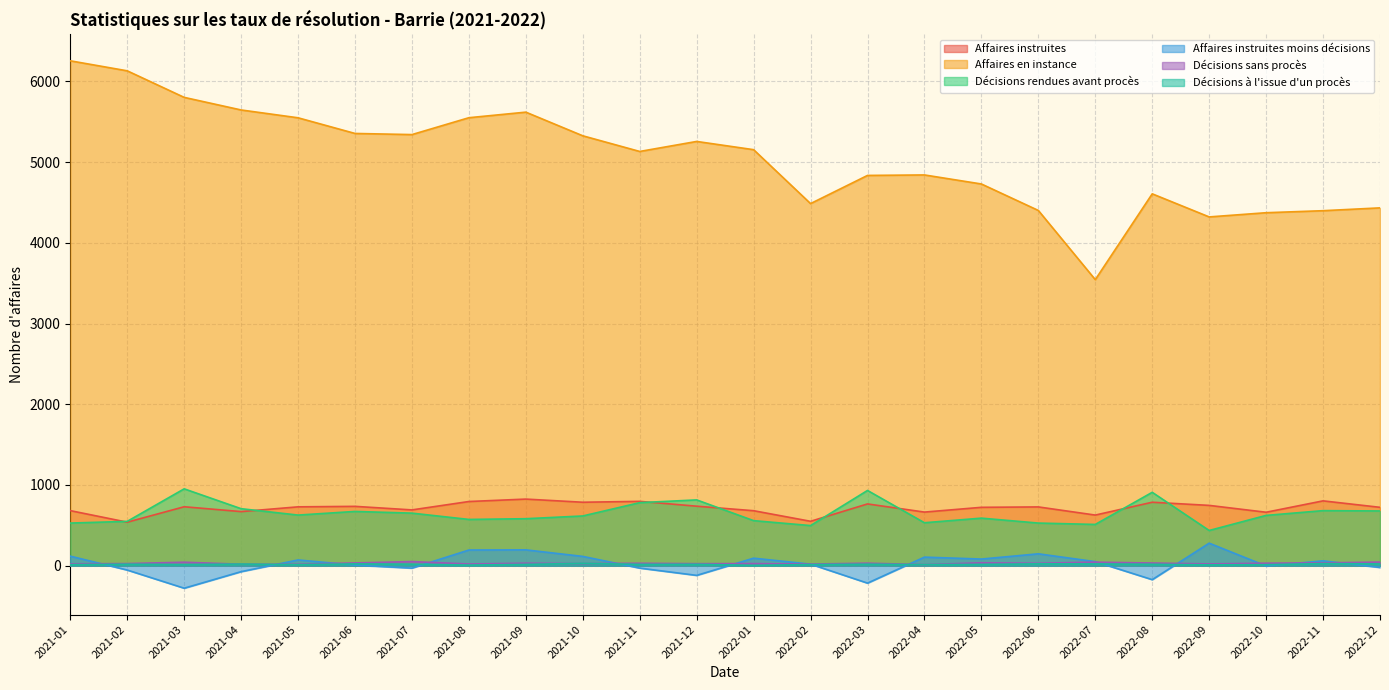

The value of Affaires instruites at 2021-10 is 786. True or false?

True